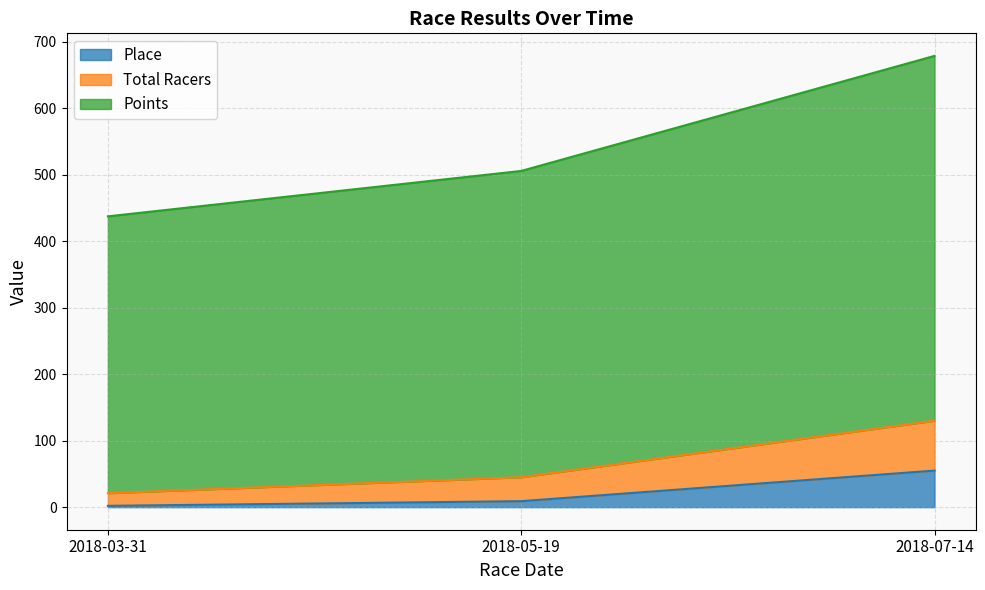

Where is Place nearest to the value 28?

2018-05-19